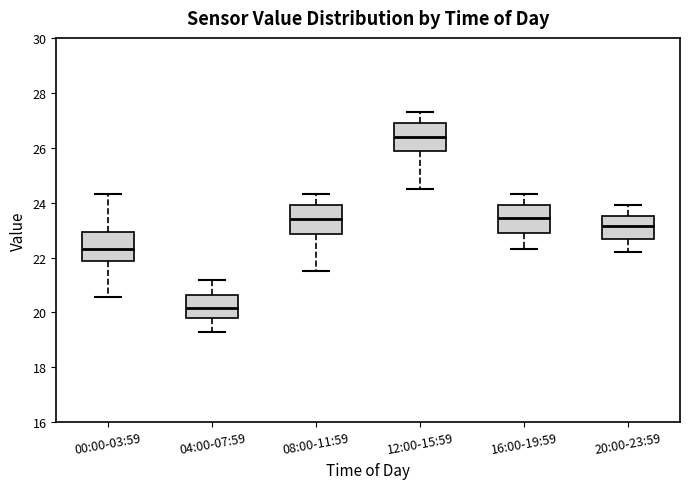

Reading left to right, transcribe this box plot: for each box, give where its median line is, the range the box spans, and where its two whiskers end, as read against the y-axis. The values are not printed on the chart, so give them approximately, as read against the axis.

00:00-03:59: median 22.4, box 21.8 to 23.0, whiskers 20.6 to 24.4
04:00-07:59: median 20.2, box 19.8 to 20.6, whiskers 19.4 to 21.2
08:00-11:59: median 23.4, box 22.8 to 24.0, whiskers 21.6 to 24.4
12:00-15:59: median 26.4, box 25.8 to 27.0, whiskers 24.6 to 27.4
16:00-19:59: median 23.4, box 23.0 to 24.0, whiskers 22.4 to 24.4
20:00-23:59: median 23.2, box 22.6 to 23.6, whiskers 22.2 to 24.0